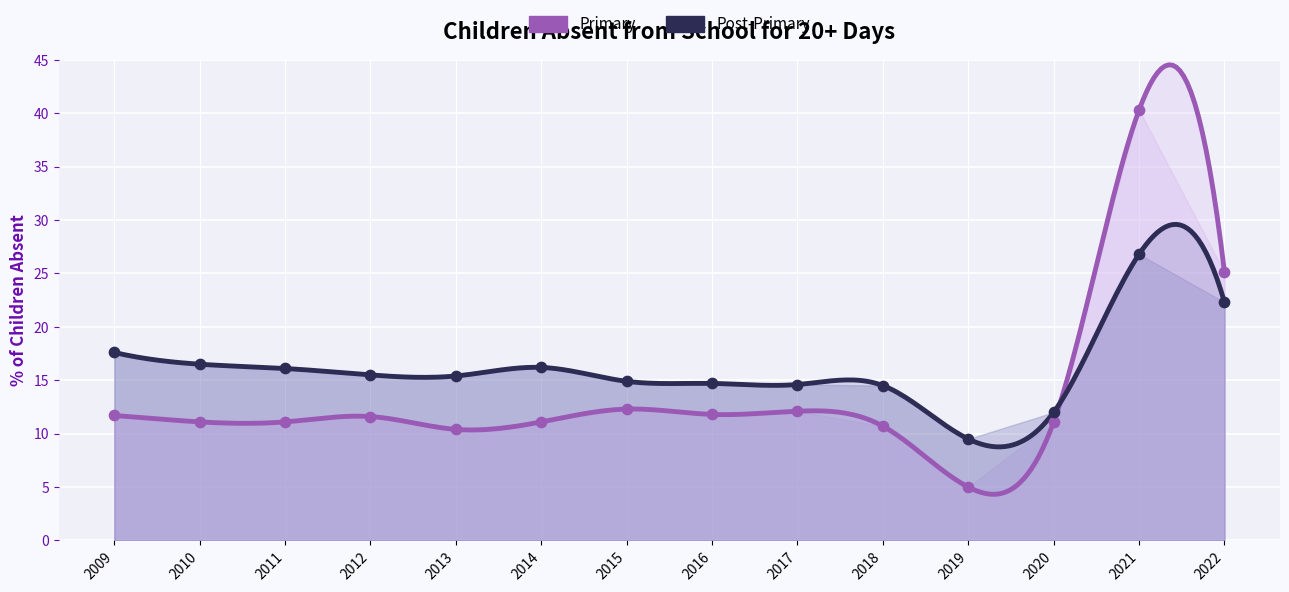

What is the total value across all series at 2021?

67.1